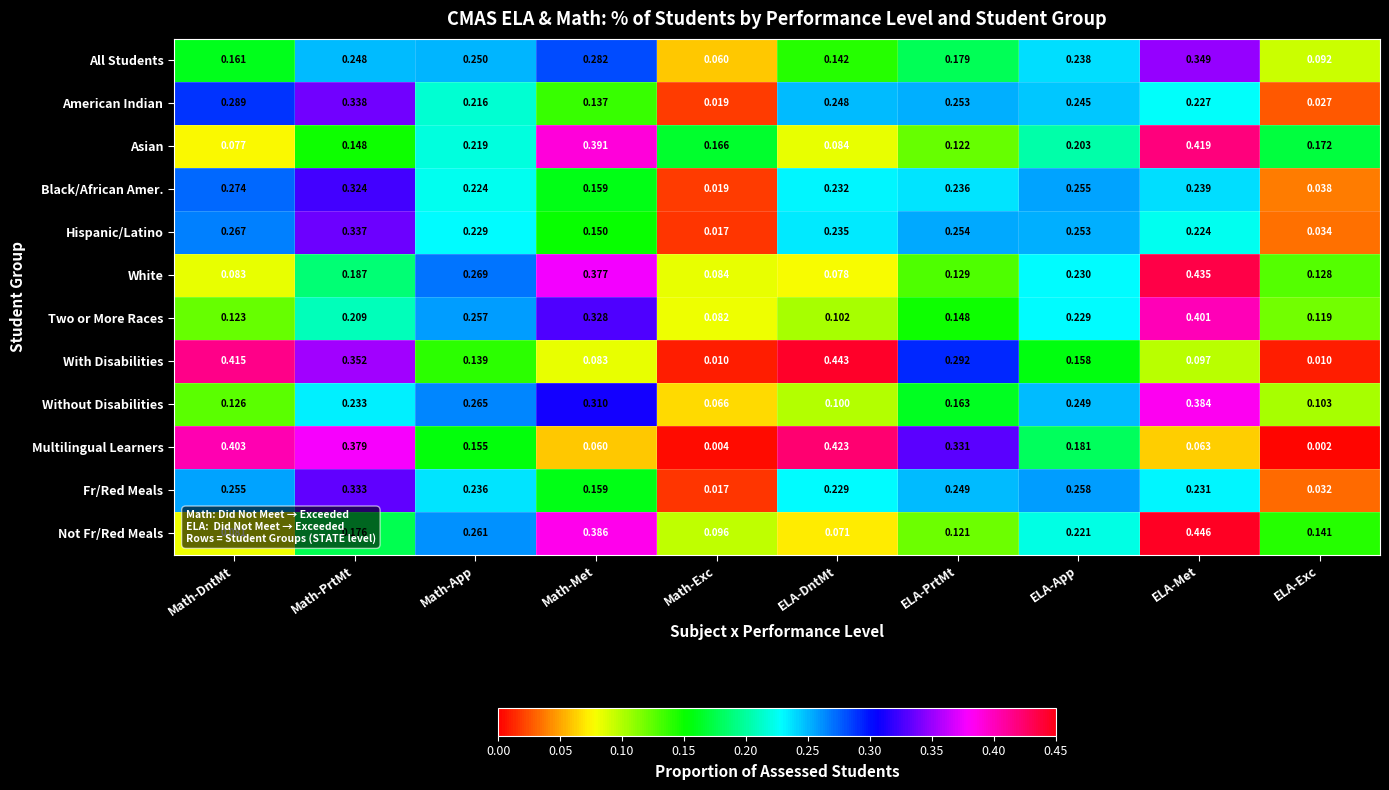

Which series has the largest range (max minus min)?

With Disabilities